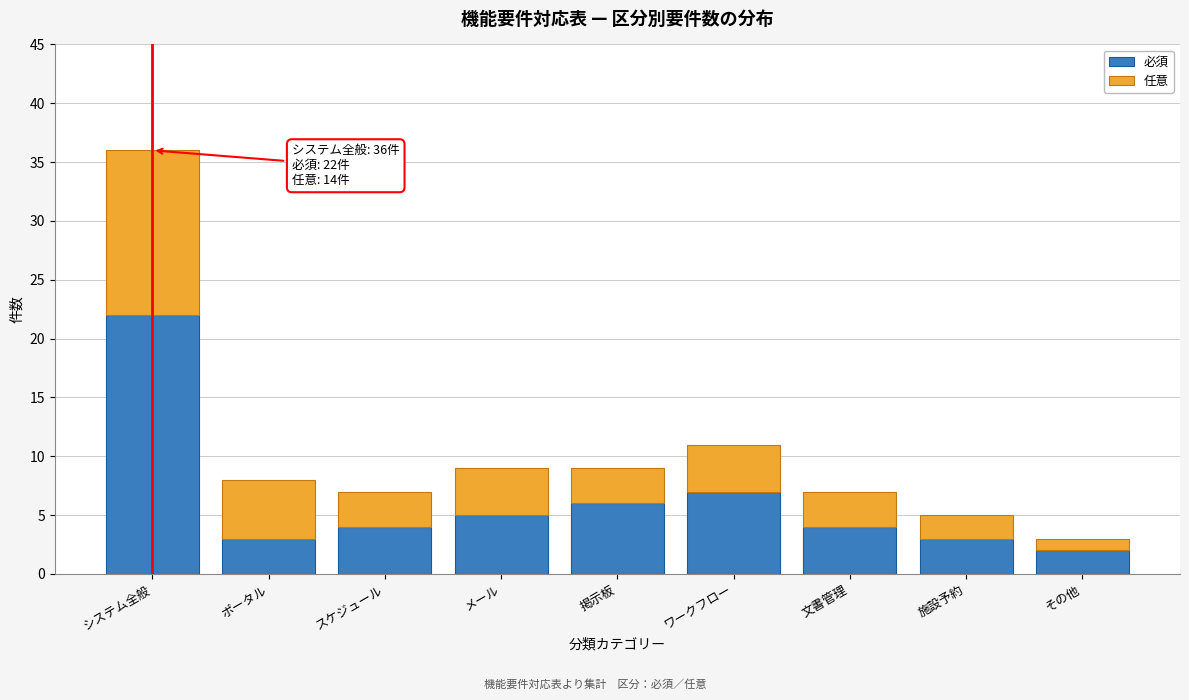

Reading left to right, list the values for the 必須 series.

システム全般=22	ポータル=3	スケジュール=4	メール=5	掲示板=6	ワークフロー=7	文書管理=4	施設予約=3	その他=2